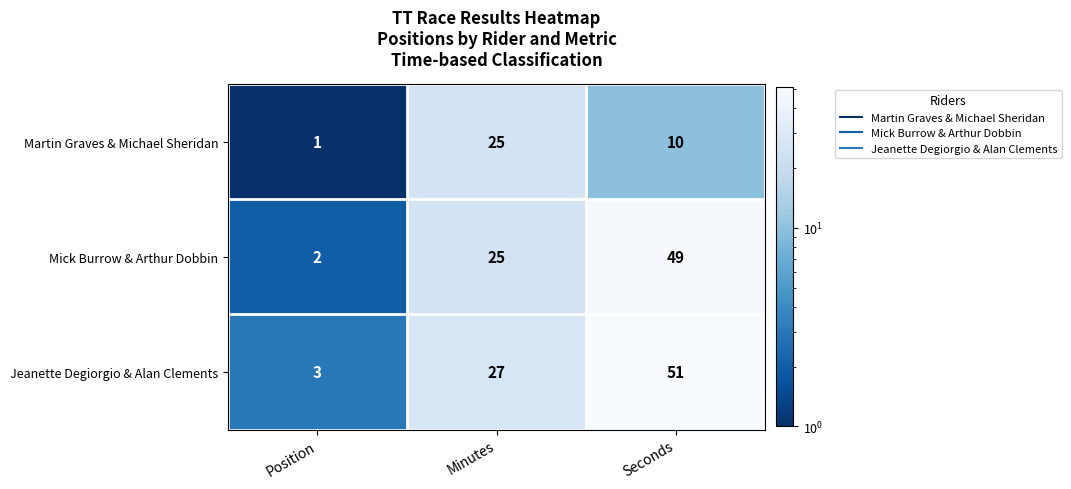

Reading right to left, transcribe all the data shown in this chart.

Martin Graves & Michael Sheridan: Seconds=10	Minutes=25	Position=1
Mick Burrow & Arthur Dobbin: Seconds=49	Minutes=25	Position=2
Jeanette Degiorgio & Alan Clements: Seconds=51	Minutes=27	Position=3